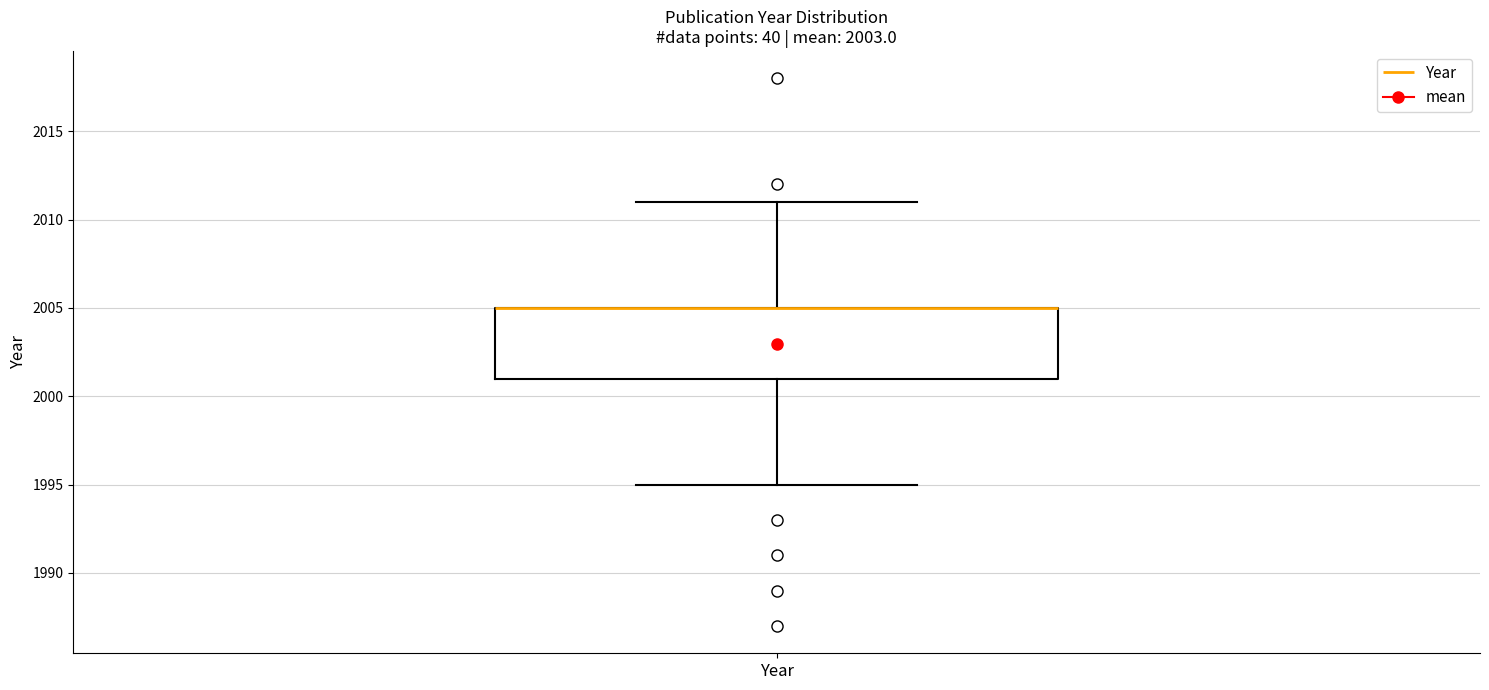

Where does the upper whisker of the box for Year end on the y-axis? The values are not printed on the chart, so give them approximately, as read against the axis.

2011